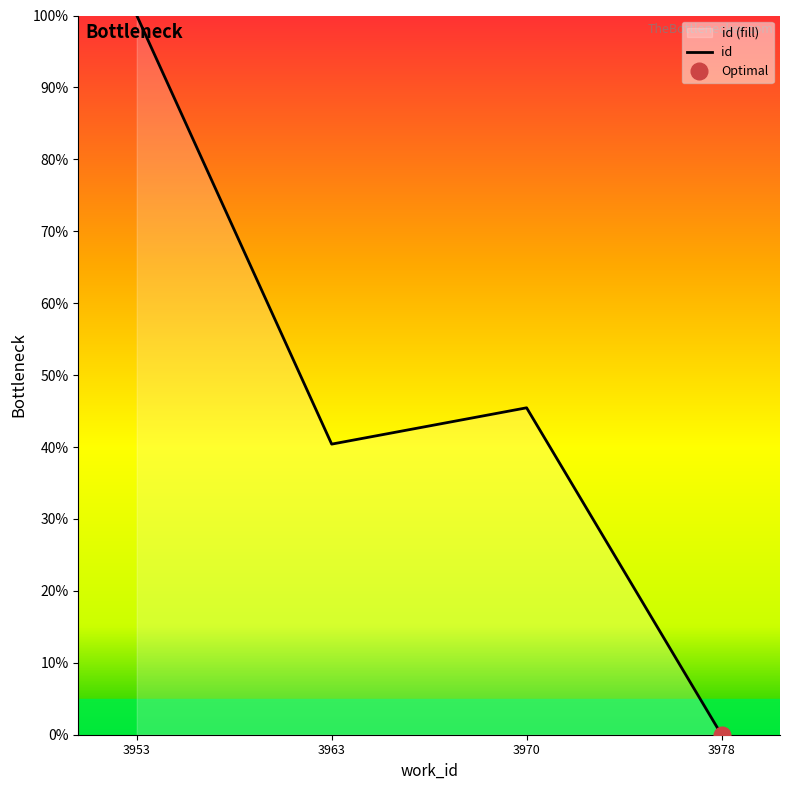

How many lines are shown in the chart?

1